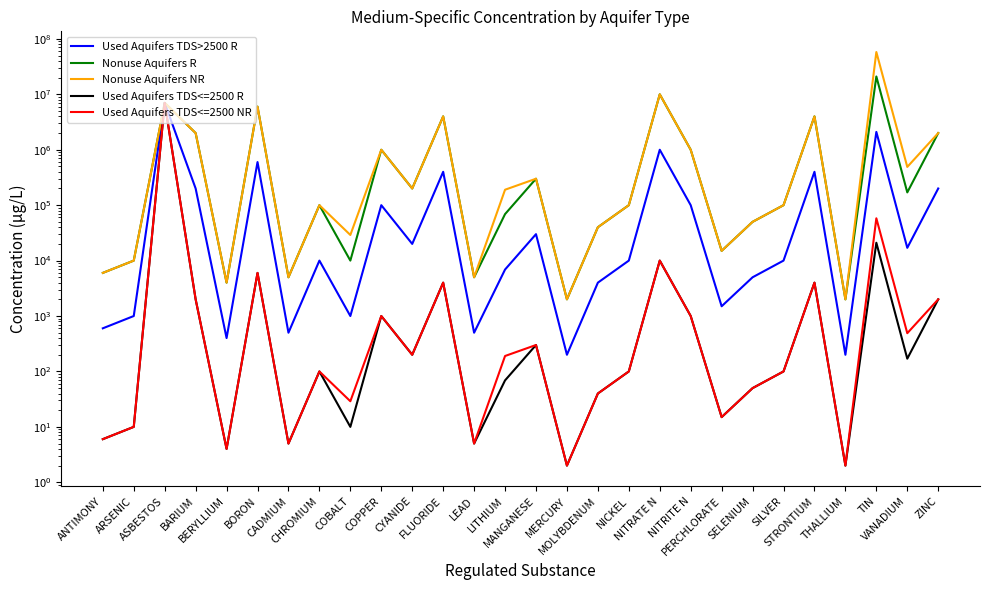

Reading left to right, extract all data points from this chart.

Used Aquifers TDS>2500 R: 600	1000	7000000	200000	400	600000	500	10000	1000	100000	20000	400000	500	6900	30000	200	4000	10000	1000000	100000	1500	5000	10000	400000	200	2100000	17000	200000
Nonuse Aquifers R: 6000	10000	7000000	2000000	4000	6000000	5000	100000	10000	1000000	200000	4000000	5000	69000	300000	2000	40000	100000	10000000	1000000	15000	50000	100000	4000000	2000	21000000	170000	2000000
Nonuse Aquifers NR: 6000	10000	7000000	2000000	4000	6000000	5000	100000	29000	1000000	200000	4000000	5000	190000	300000	2000	40000	100000	10000000	1000000	15000	50000	100000	4000000	2000	58000000	490000	2000000
Used Aquifers TDS<=2500 R: 6	10	7000000	2000	4	6000	5	100	10	1000	200	4000	5	69	300	2	40	100	10000	1000	15	50	100	4000	2	21000	170	2000
Used Aquifers TDS<=2500 NR: 6	10	7000000	2000	4	6000	5	100	29	1000	200	4000	5	190	300	2	40	100	10000	1000	15	50	100	4000	2	58000	490	2000